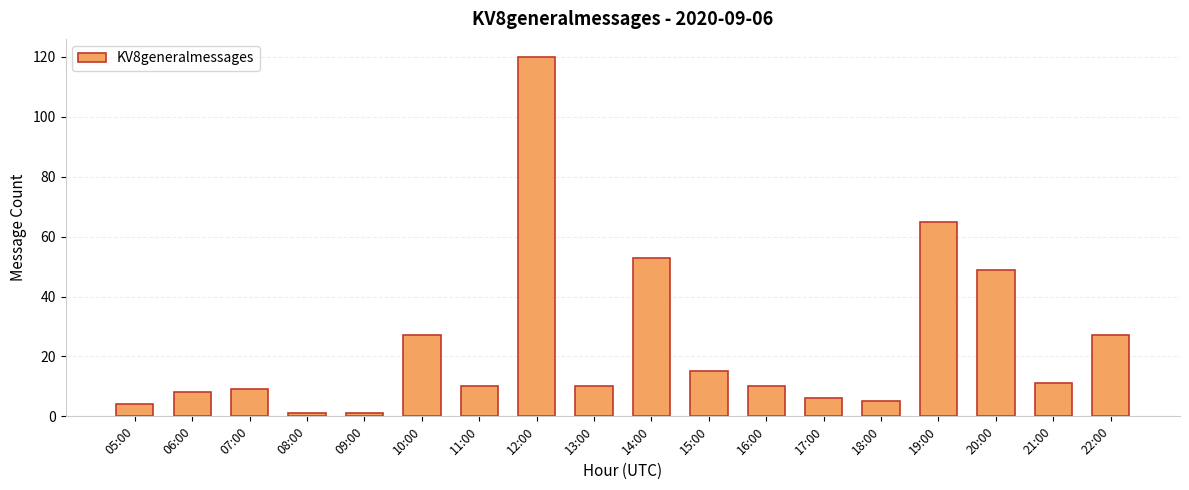

The chart shows a value of 6 at 17:00. True or false?

True